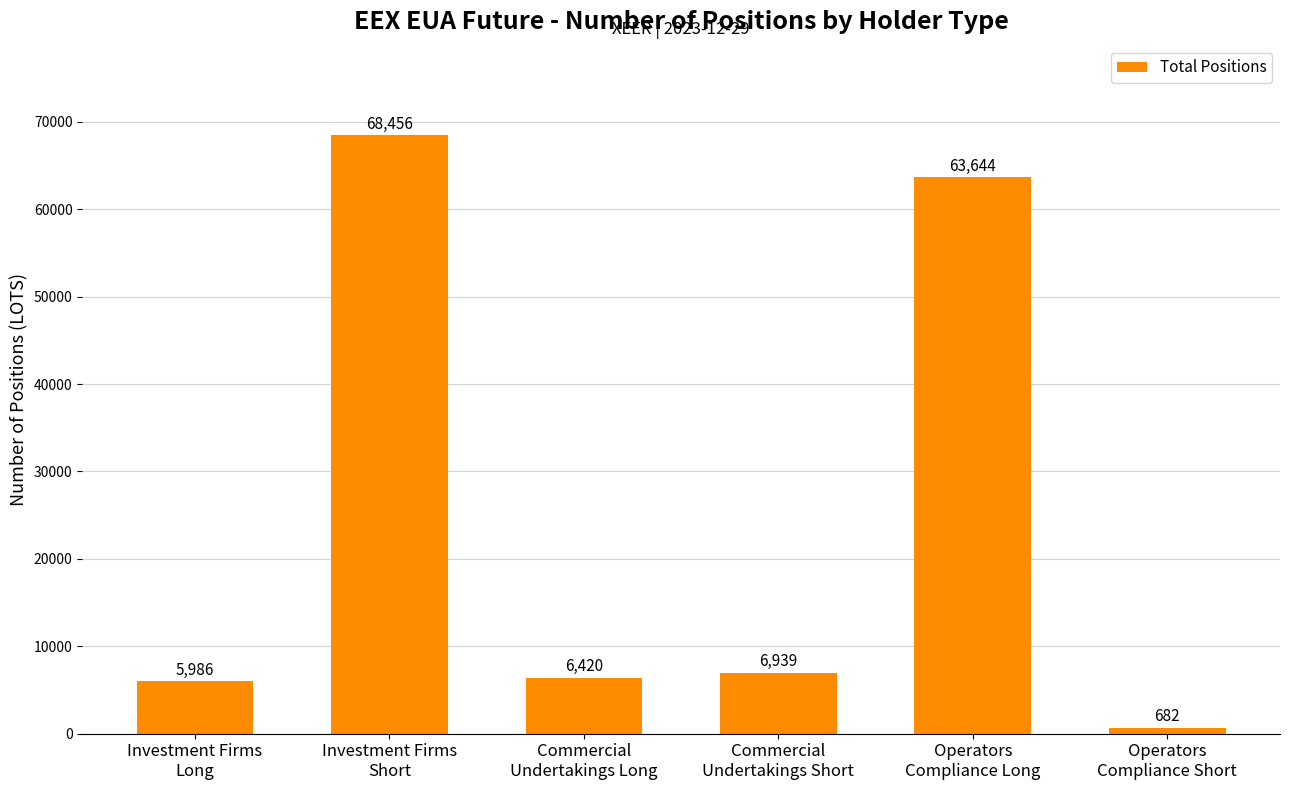

Approximately how many times larger is the value at Commercial
Undertakings Long compared to Investment Firms
Short?

0.1